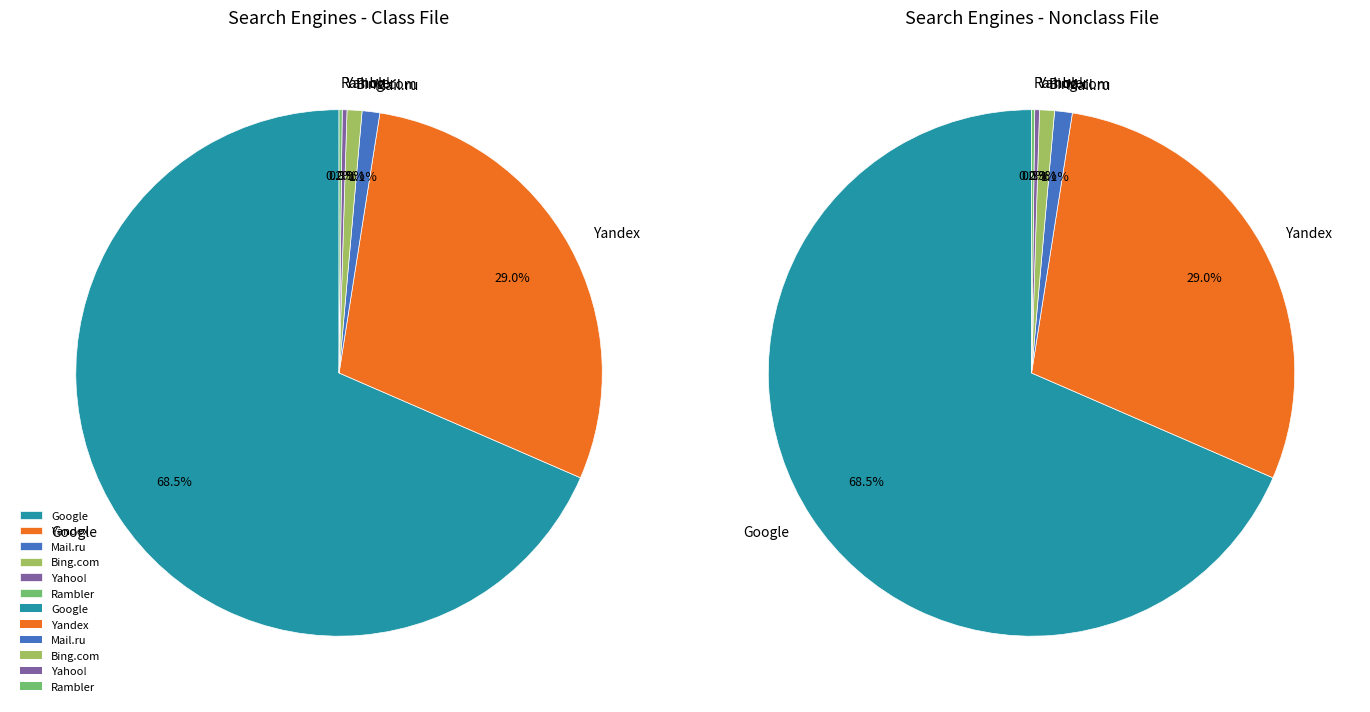

True or false: Rambler accounts for 0% of the total.

True